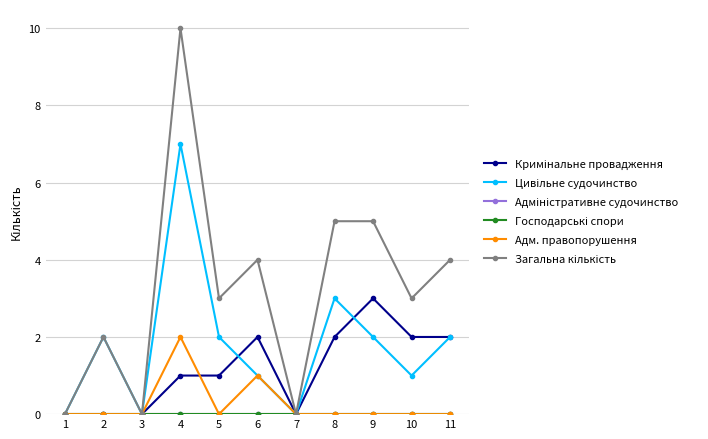

True or false: Адм. правопорушення and Кримінальне провадження cross at least once.

True